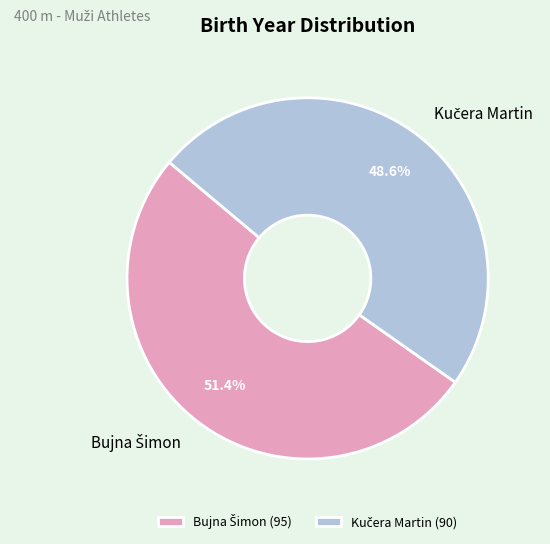

Count the number of slices in the pie.

2